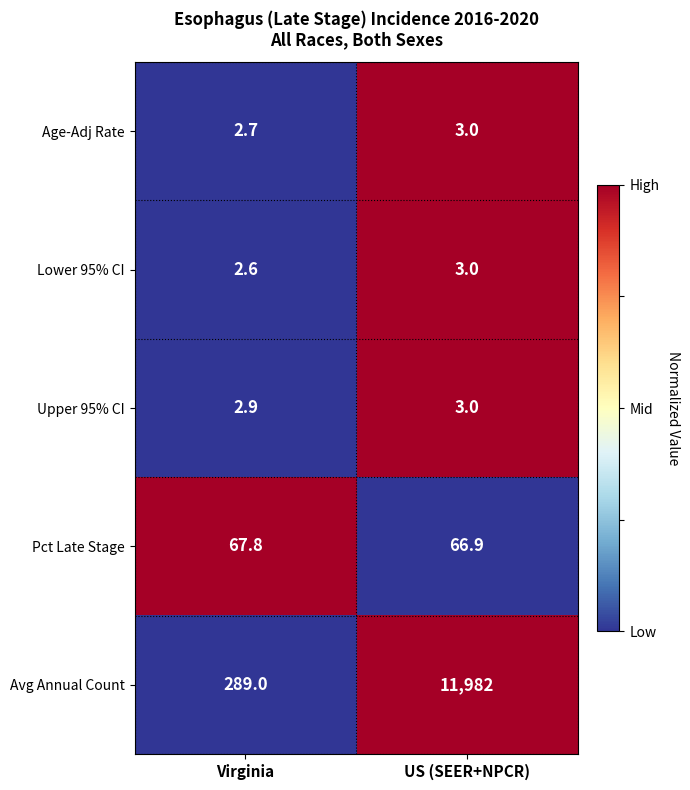

Where is Pct Late Stage nearest to the value 67?

US (SEER+NPCR)